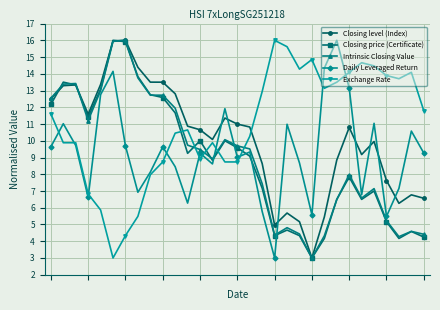

Is this an area chart (filled region under the line)?

No